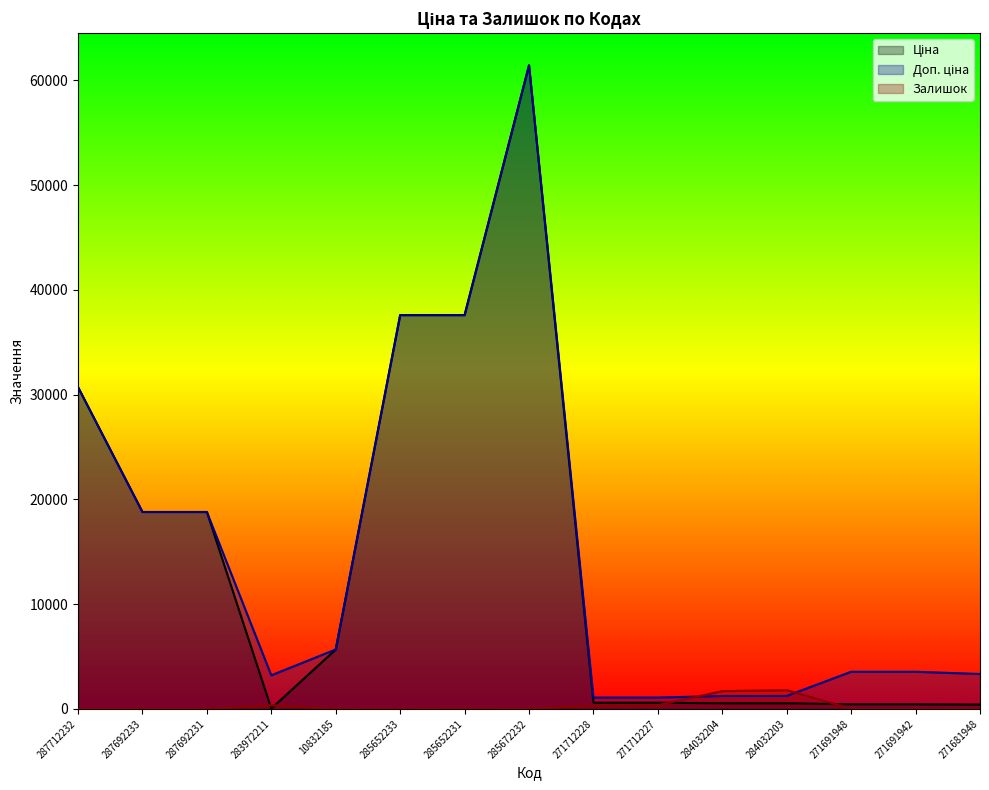

Rank the series at 284032204 from highest to lowest value.

Залишок, Доп. ціна, Ціна